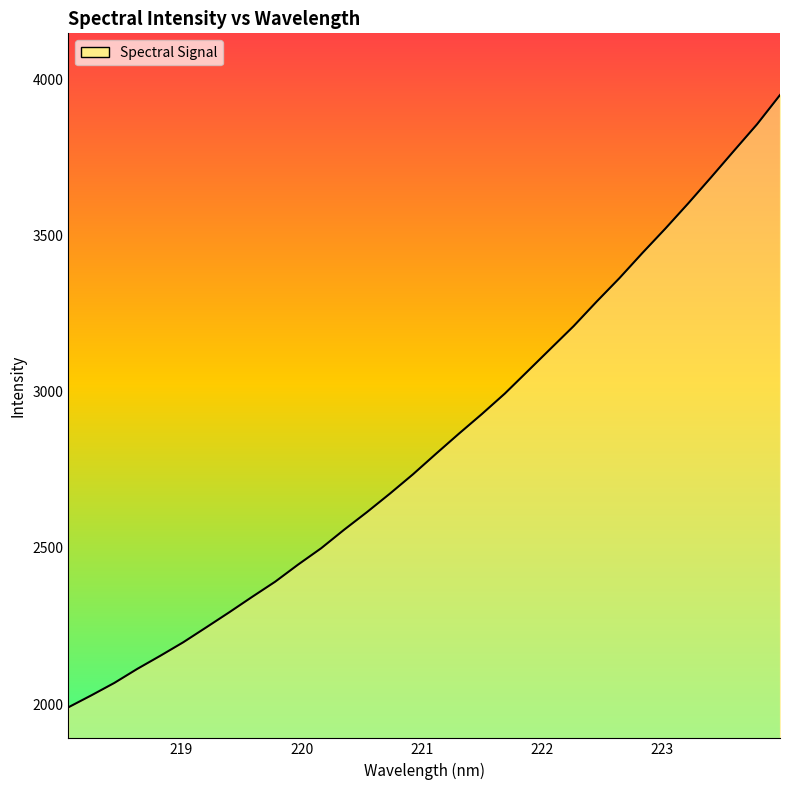

Reading left to right, extract all data points from this chart.

1990.0	2028.3	2068.1	2113.1	2155.0	2198.3	2245.9	2294.1	2343.7	2392.1	2447.0	2499.1	2558.4	2615.1	2674.3	2735.9	2801.4	2865.8	2928.7	2994.2	3066.2	3138.3	3210.3	3288.5	3364.1	3444.6	3522.6	3603.5	3687.2	3772.3	3856.7	3950.2